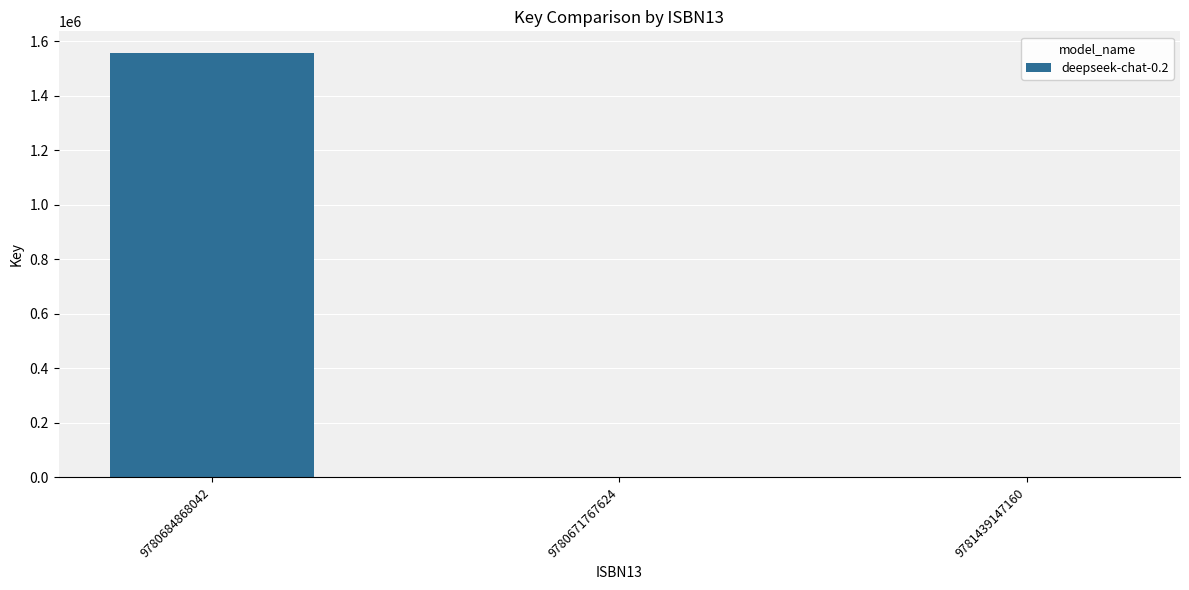

True or false: the data shows 1370 at 9781439147160.

True